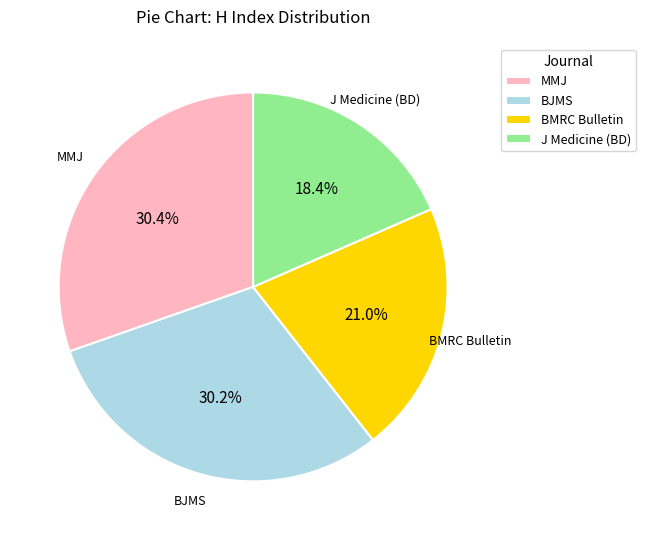

What is the smallest slice in the pie chart?

J Medicine (BD)